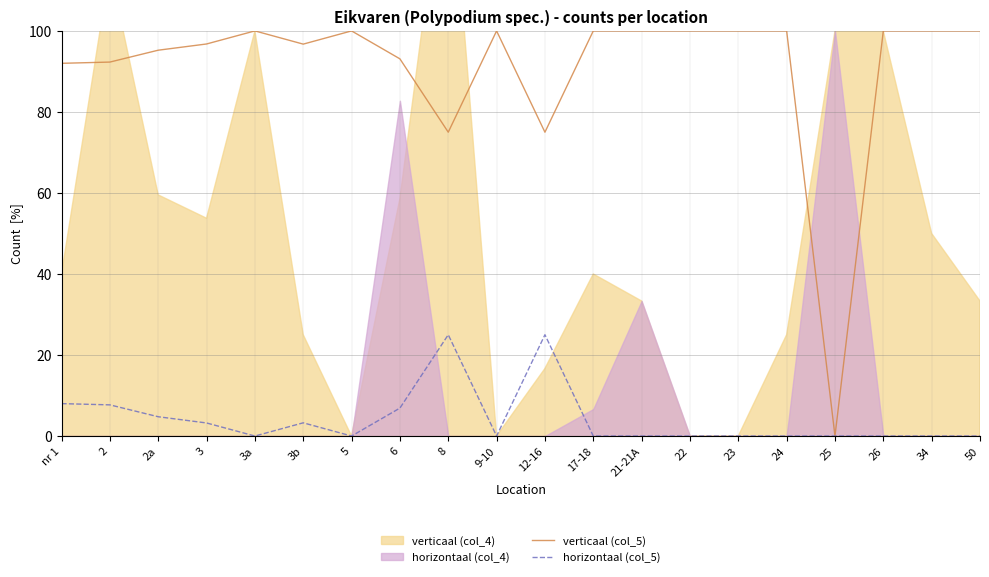

Is the value of horizontaal (col_5) at 50 greater than the value of verticaal (col_5) at 2a?

No